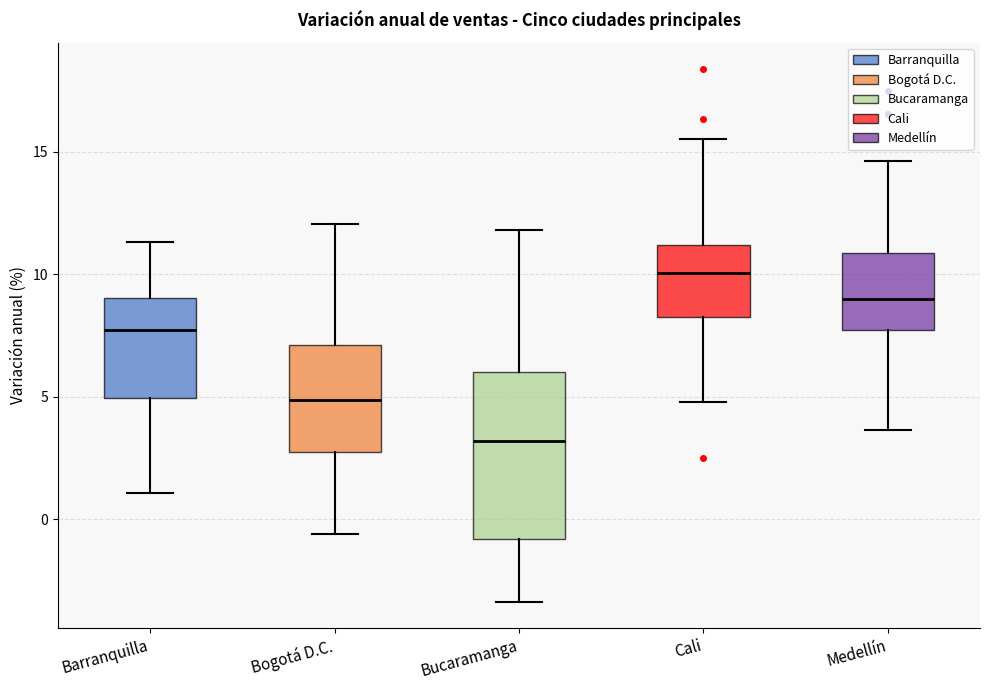

Where is the upper edge of the box for Cali on the y-axis? The values are not printed on the chart, so give them approximately, as read against the axis.

11.0